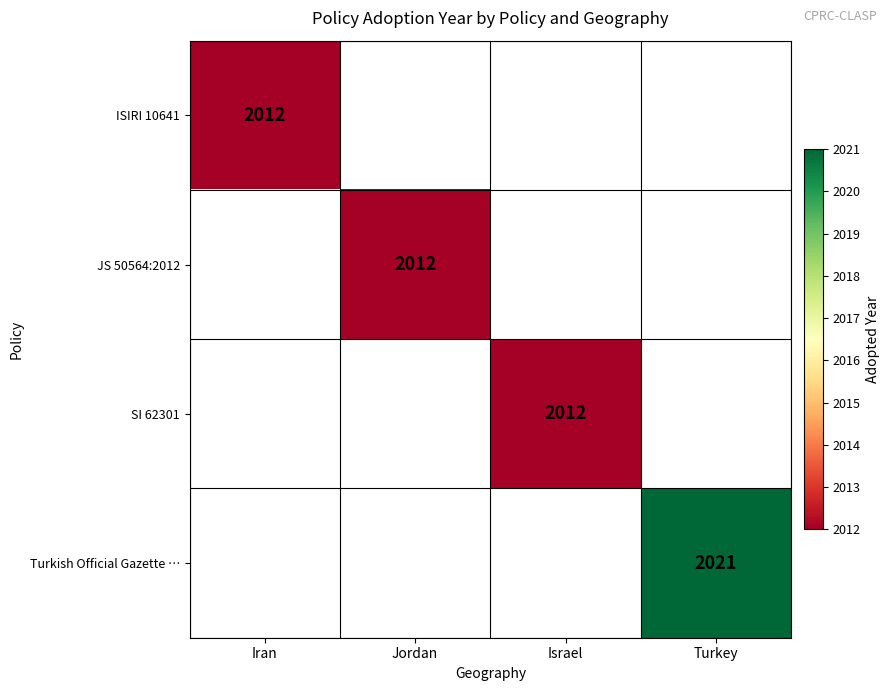

The value of Turkish Official Gazette … at Turkey is 2021. True or false?

True